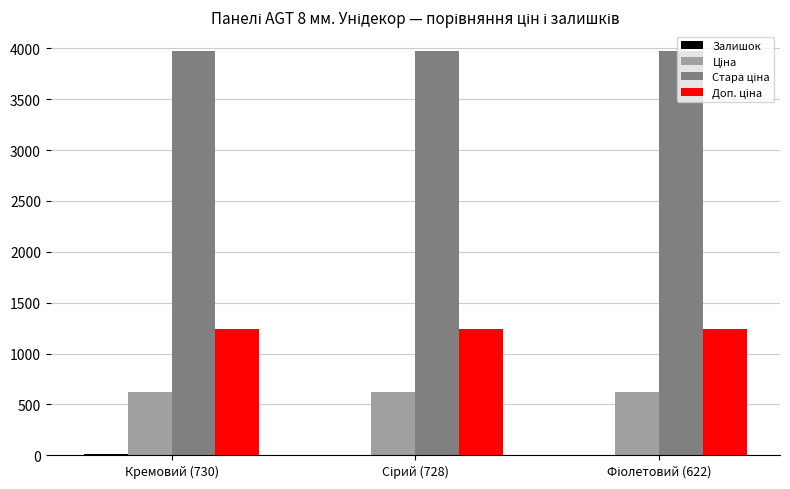

What is the maximum value shown in the chart?

3970.0